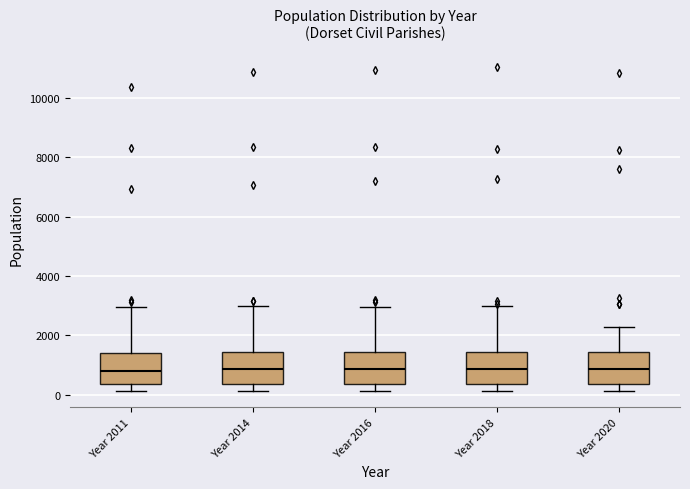

Reading left to right, transcribe this box plot: for each box, give where its median line is, the range the box spans, and where its two whiskers end, as read against the y-axis. The values are not printed on the chart, so give them approximately, as read against the axis.

Year 2011: median 800, box 400 to 1400, whiskers 200 to 3000
Year 2014: median 800, box 400 to 1400, whiskers 200 to 3000
Year 2016: median 800, box 400 to 1400, whiskers 200 to 3000
Year 2018: median 800, box 400 to 1400, whiskers 200 to 3000
Year 2020: median 800, box 400 to 1400, whiskers 200 to 2200